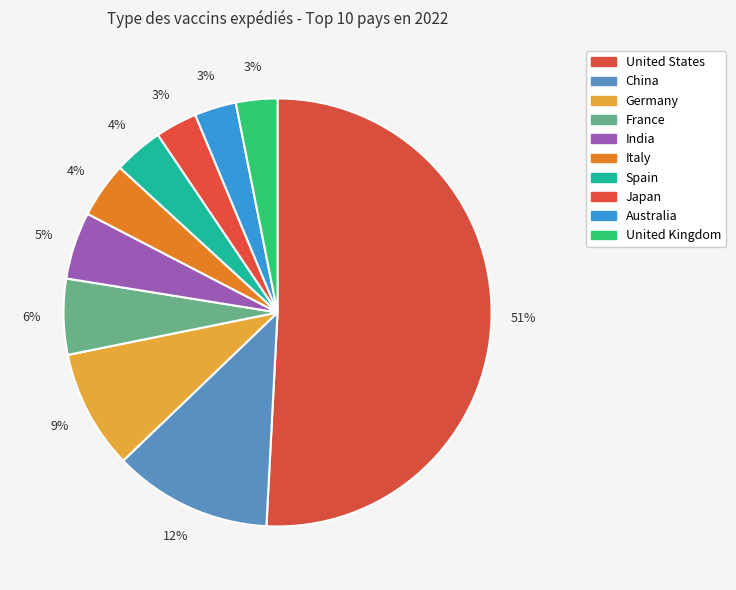

How many segments does this pie chart have?

10